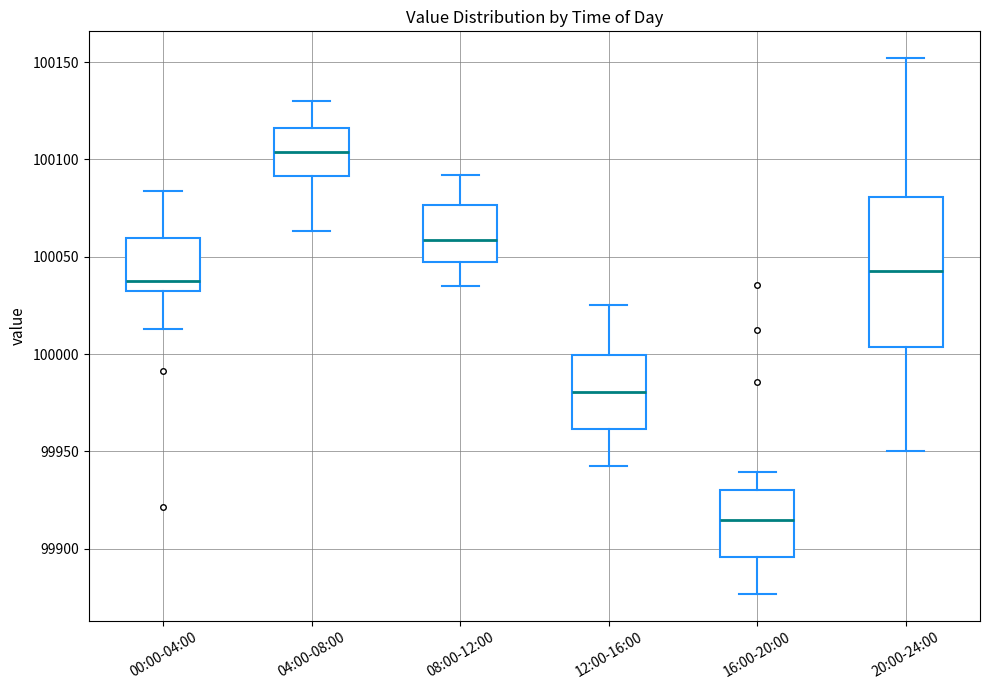

Which box is the tallest, from its lower edge to its upper edge?

20:00-24:00